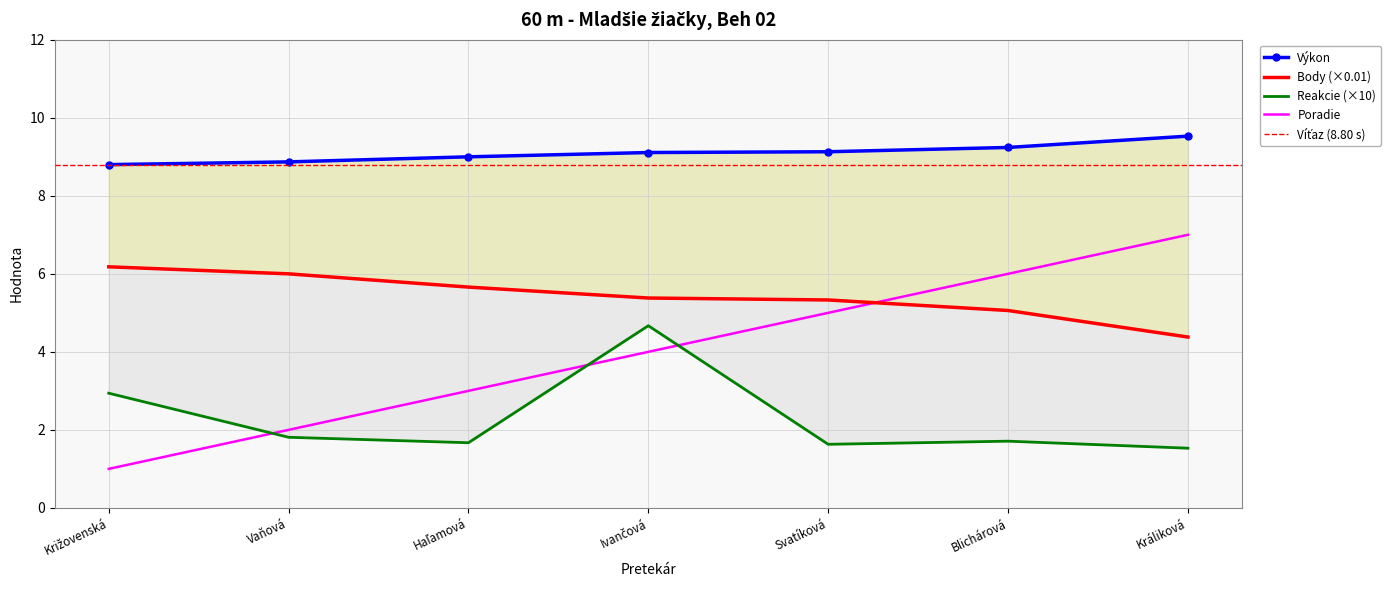

Is it true that Poradie equals 2 at Vaňová?

True